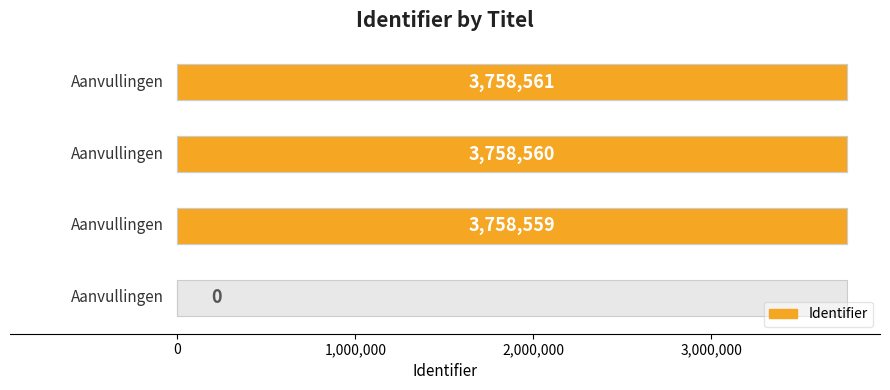

What is the difference between the second highest and second lowest values?

1